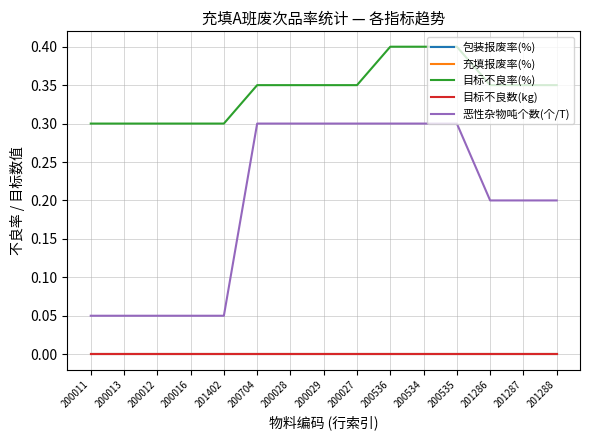

What is the label of the 7th point from the right?

200027